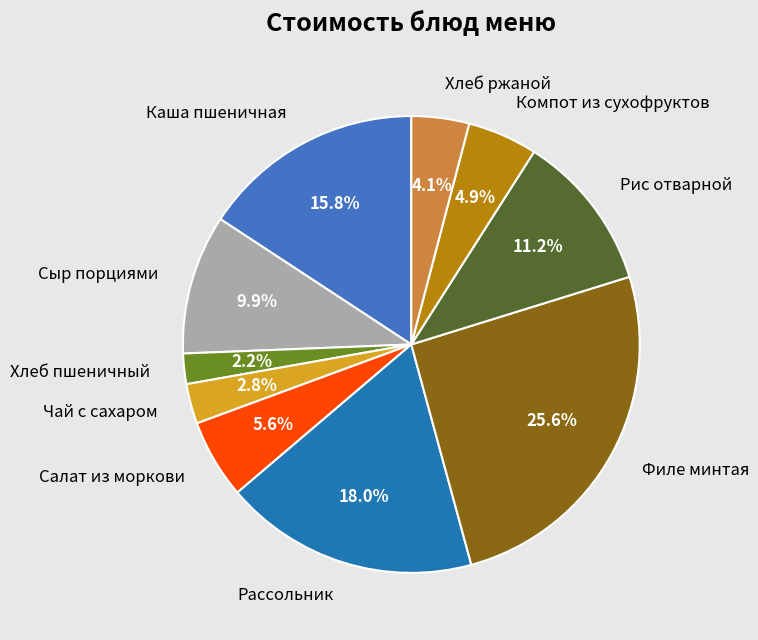

What portion of the pie excludes Каша пшеничная?

84.2%